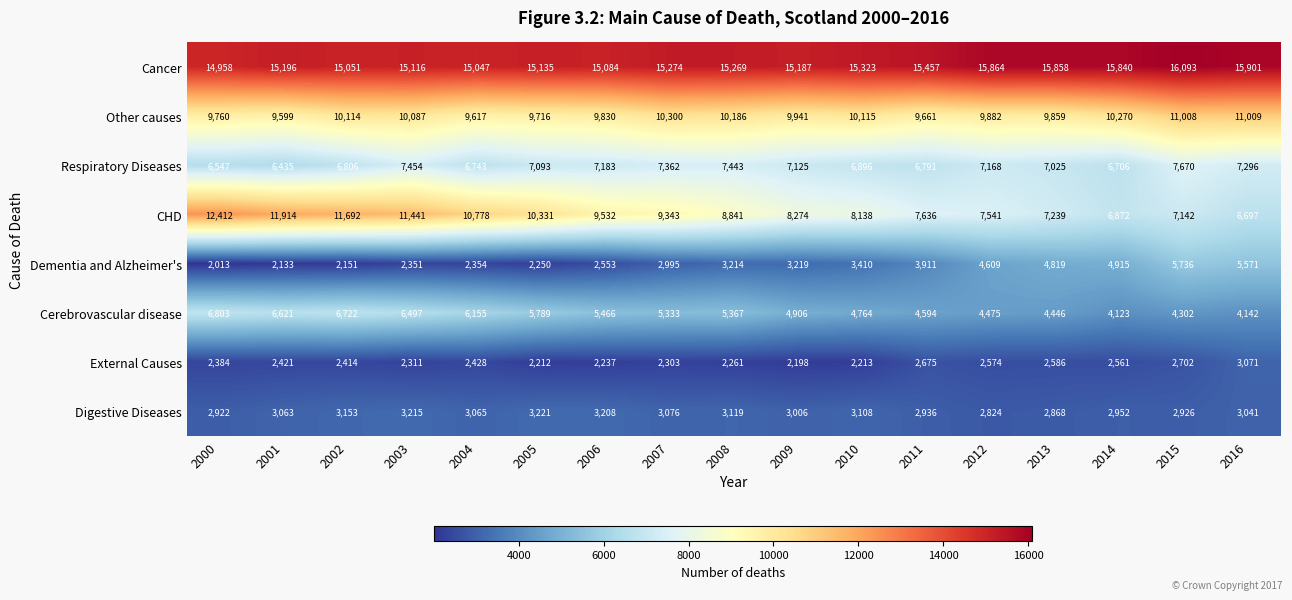

Which series changed the most between 2002 and 2015?

CHD